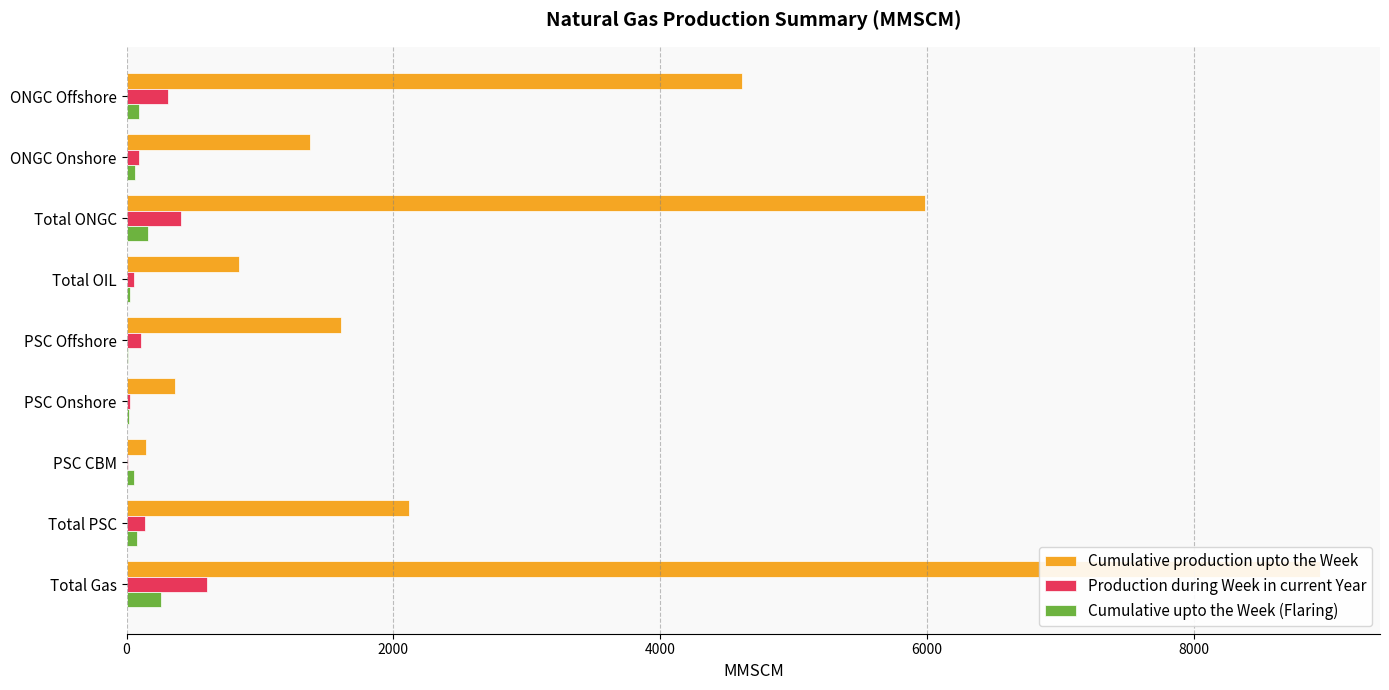

Reading left to right, extract all data points from this chart.

Cumulative production upto the Week: 4610.3	1376.8	5987.0	845.9	1609.0	363.2	144.4	2116.5	8949.4
Production during Week in current Year: 313.4	93.7	407.1	58.1	106.1	23.7	10.5	140.3	605.5
Cumulative upto the Week (Flaring): 95.4	62.9	158.3	24.3	8.1	16.4	53.8	78.2	260.9